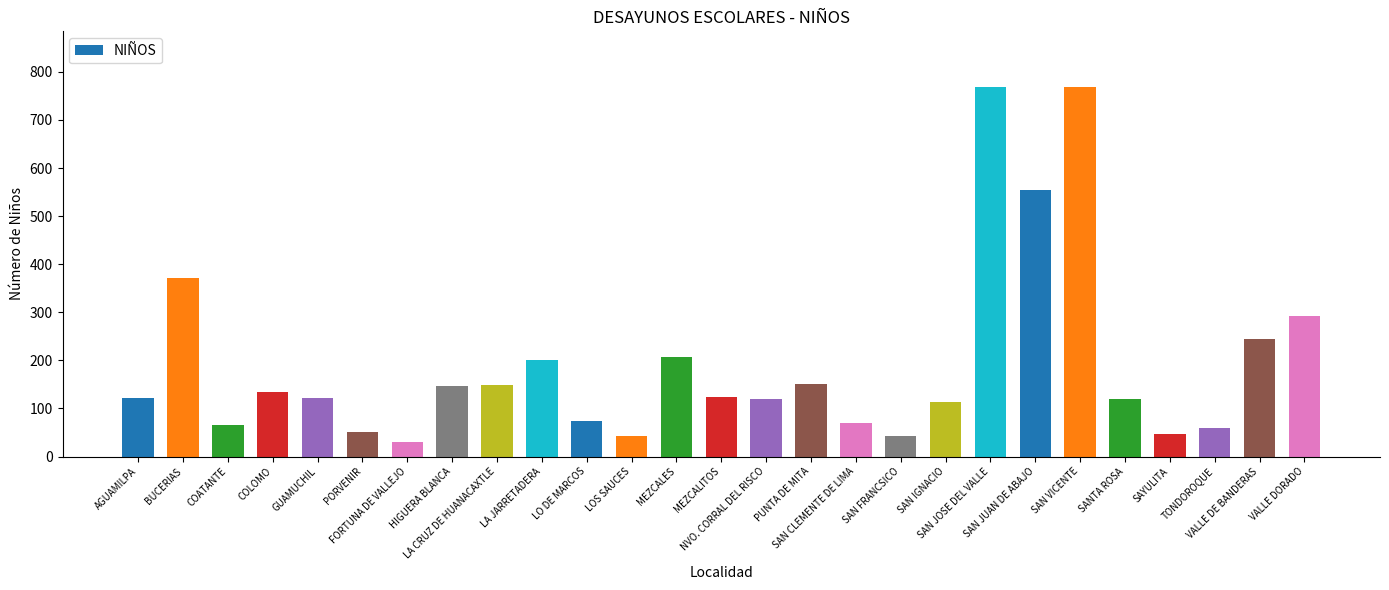

What position from the right is SANTA ROSA?

5